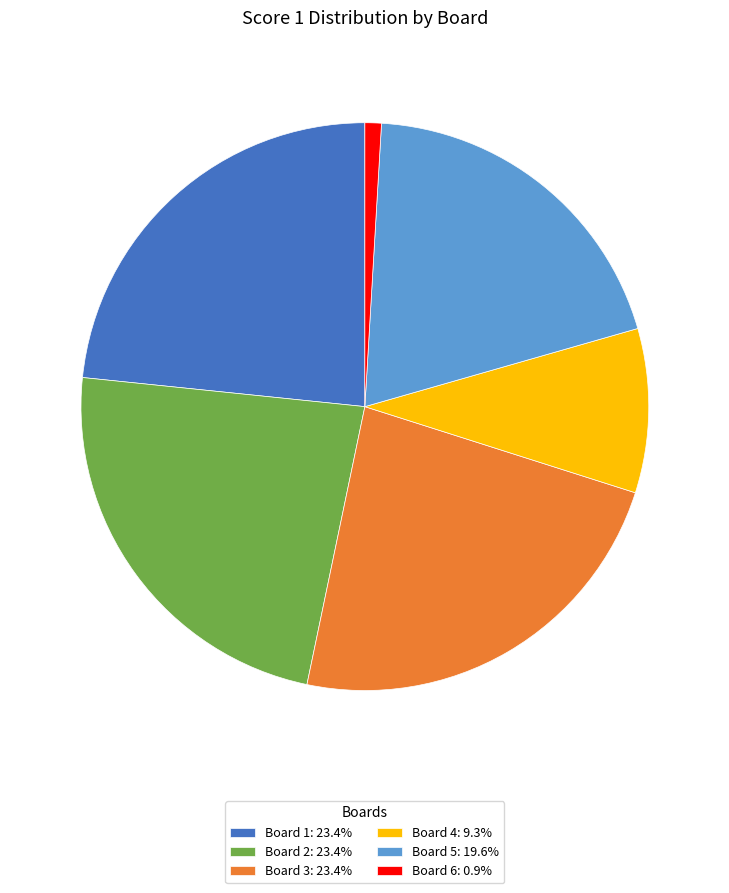

Is the sum of Board 3: 23.4% and Board 2: 23.4% greater than half?

No